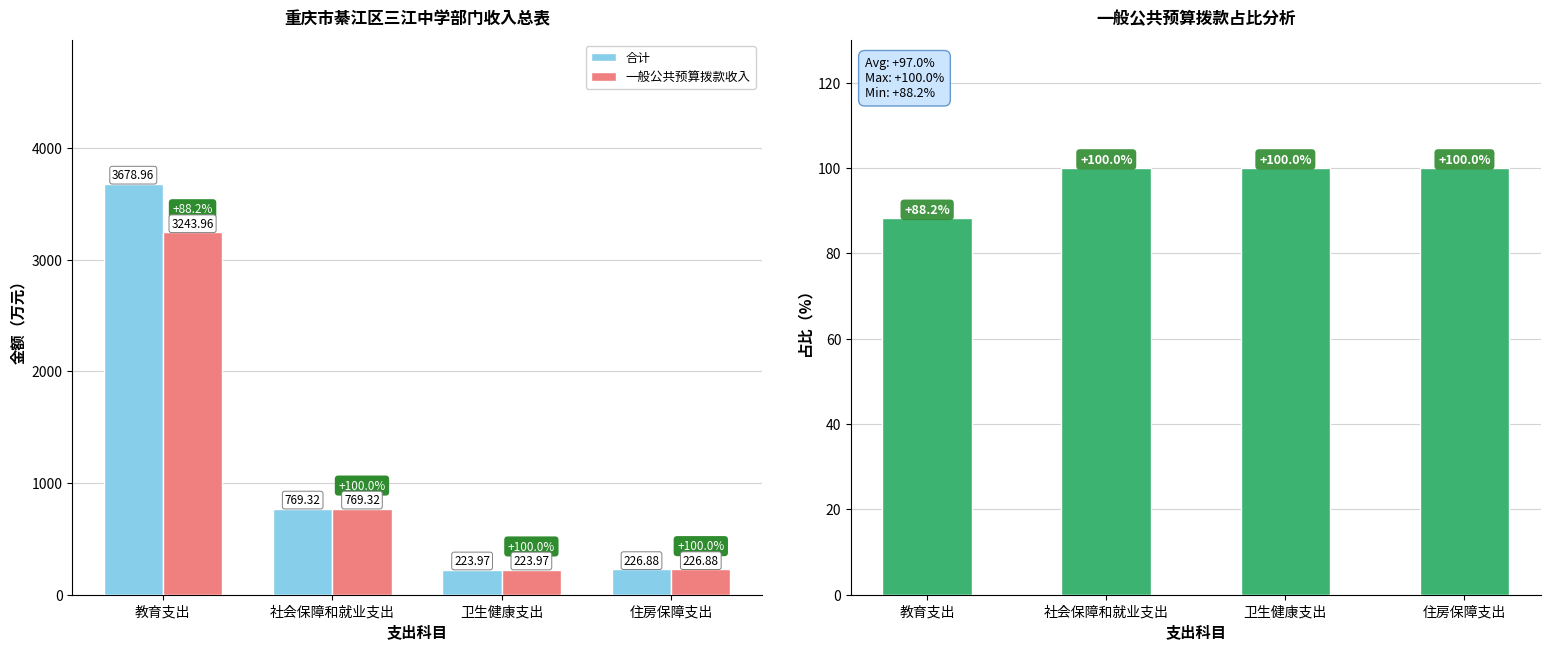

Rank the categories by 一般公共预算拨款收入 value from highest to lowest.

教育支出, 社会保障和就业支出, 住房保障支出, 卫生健康支出